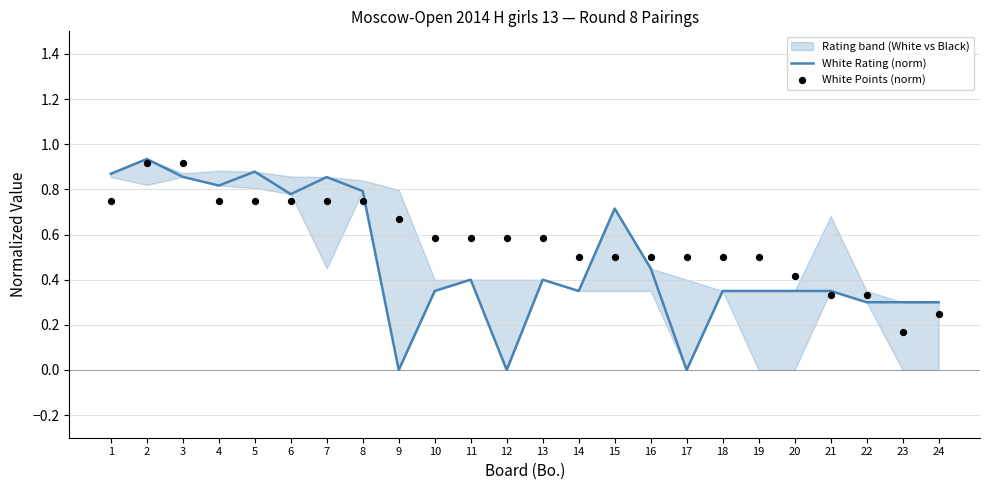

Which series reaches the minimum Y coordinate?

White Rating (norm)